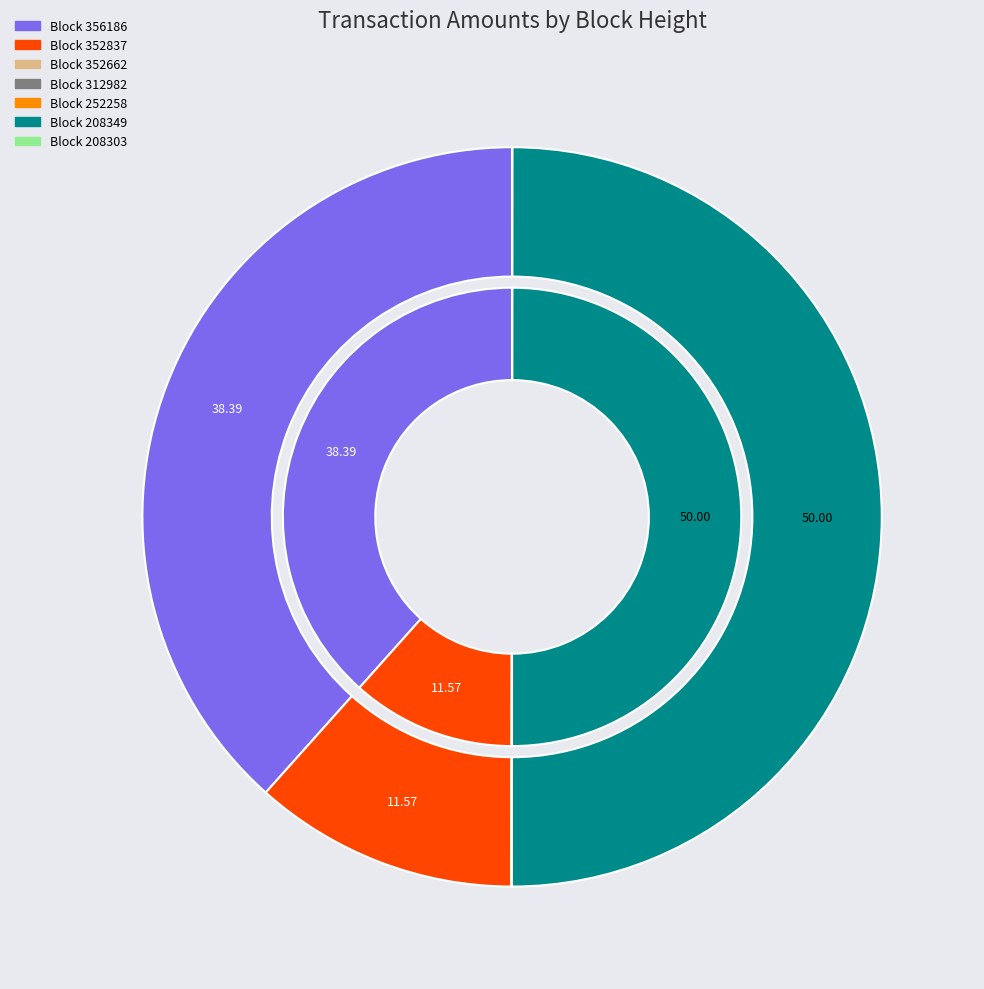

What is the change in value from 352662 to 312982?

-5.0